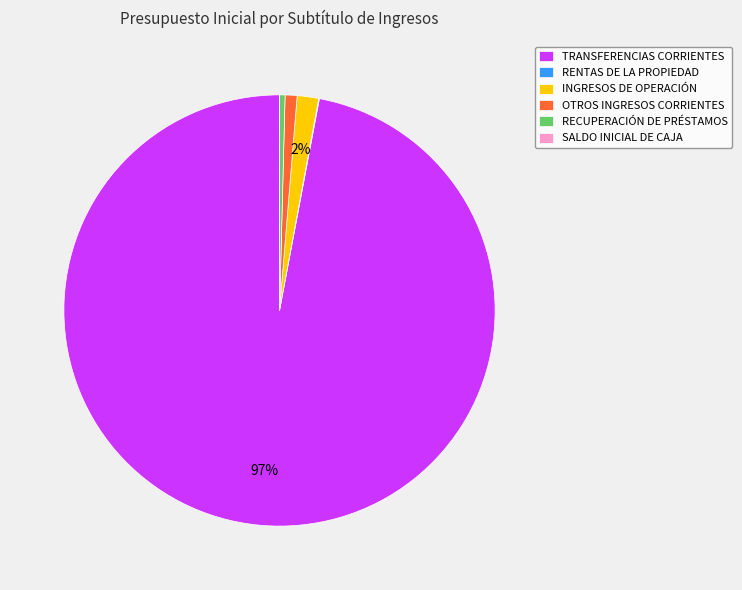

To the nearest percent, what is the average slice percentage?

17%